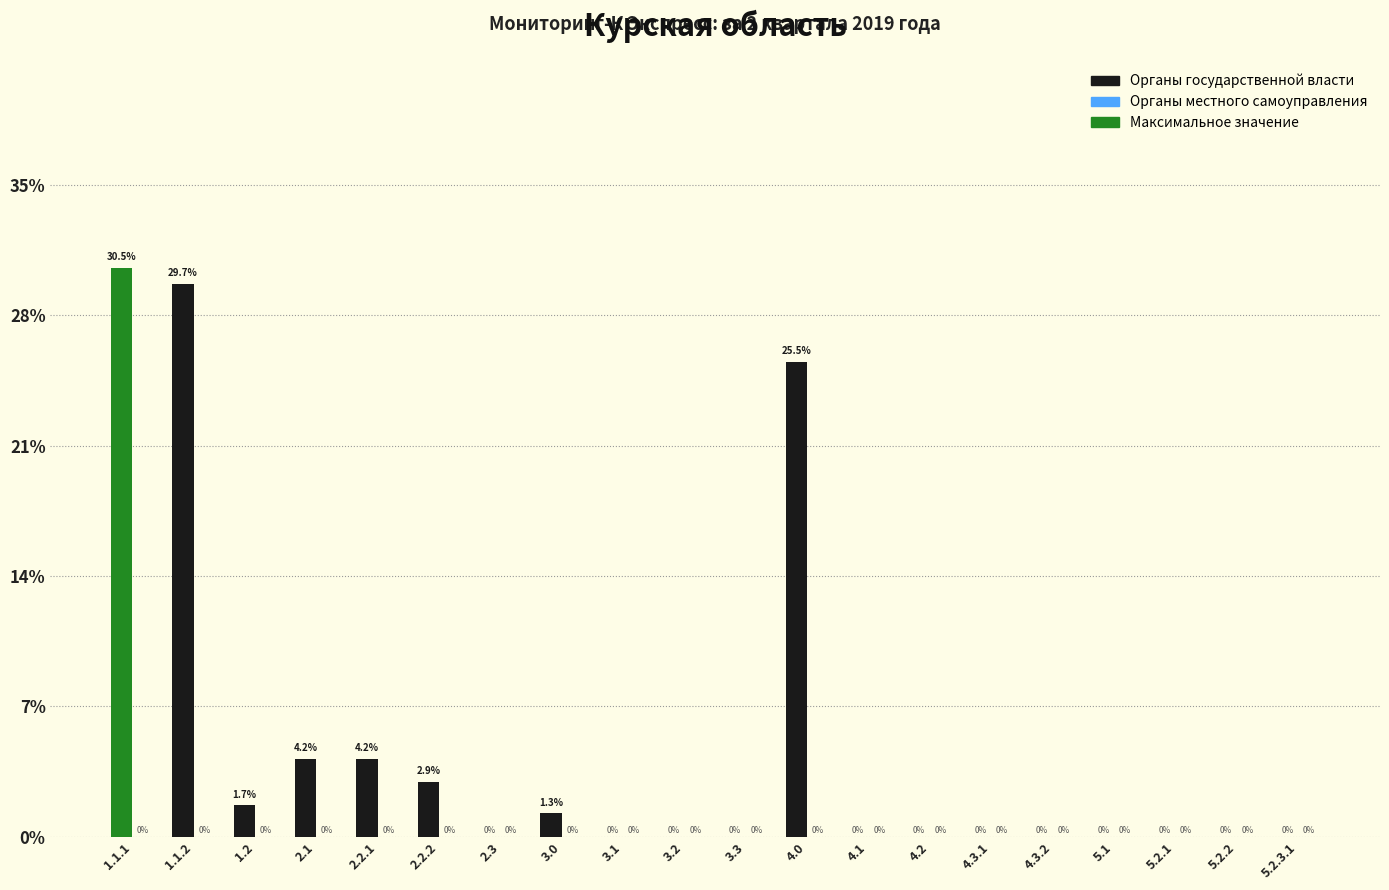

Reading left to right, transcribe all the data shown in this chart.

1.1.1=30.5	1.1.2=29.7	1.2=1.7	2.1=4.2	2.2.1=4.2	2.2.2=2.9	2.3=0.0	3.0=1.3	3.1=0.0	3.2=0.0	3.3=0.0	4.0=25.5	4.1=0.0	4.2=0.0	4.3.1=0.0	4.3.2=0.0	5.1=0.0	5.2.1=0.0	5.2.2=0.0	5.2.3.1=0.0